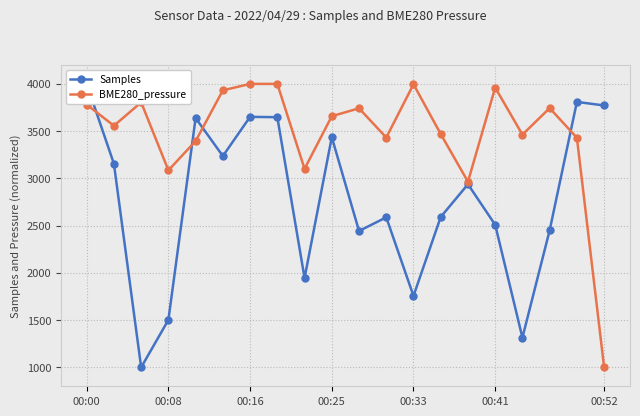

What is the value of the Samples point at the 13th from the left?

1756.4